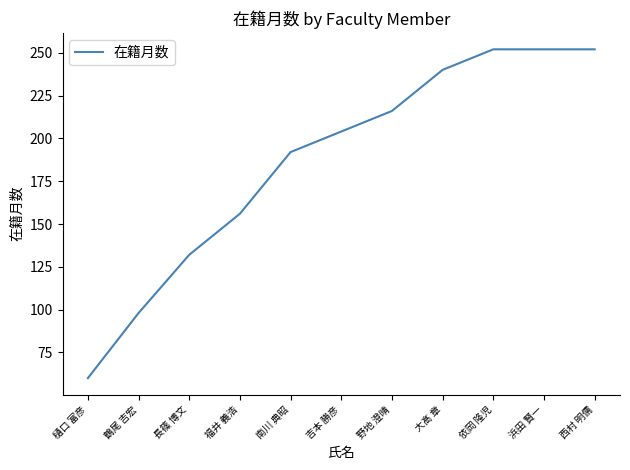

True or false: the data has more than 1 interior local peaks.

False